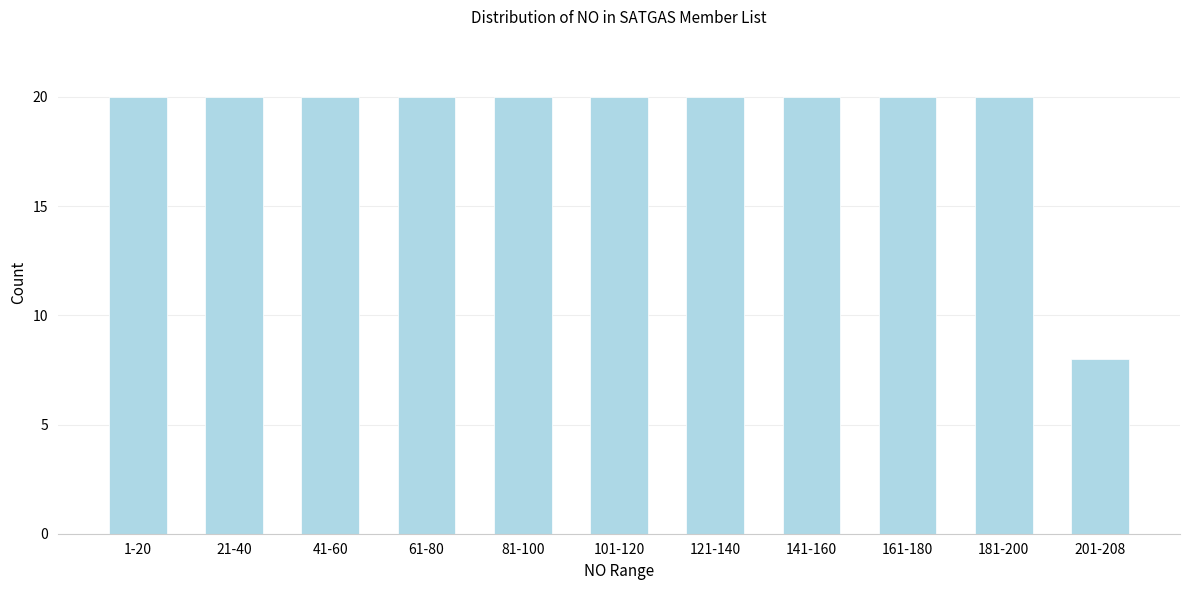

Reading left to right, list all the values displayed in this chart.

20	20	20	20	20	20	20	20	20	20	8